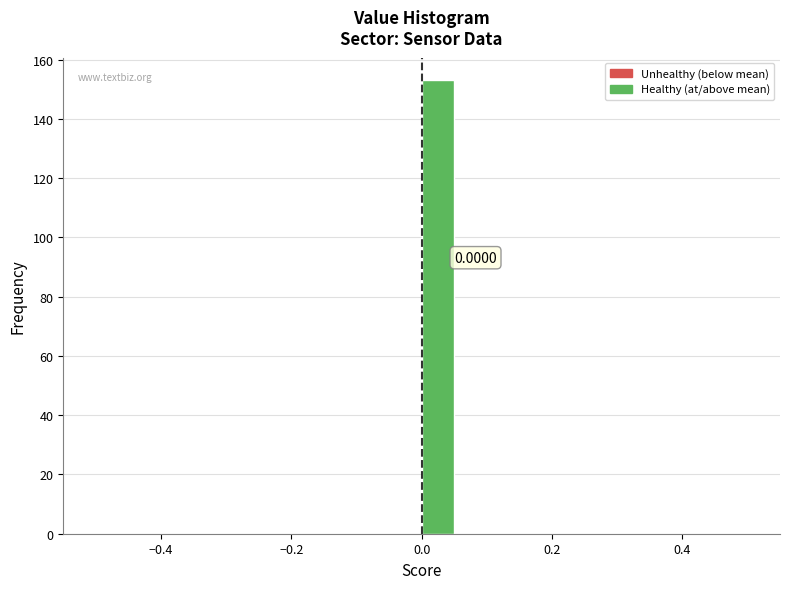

Read against the x-axis, roughly where is the centre of the tallest bar?

0.02